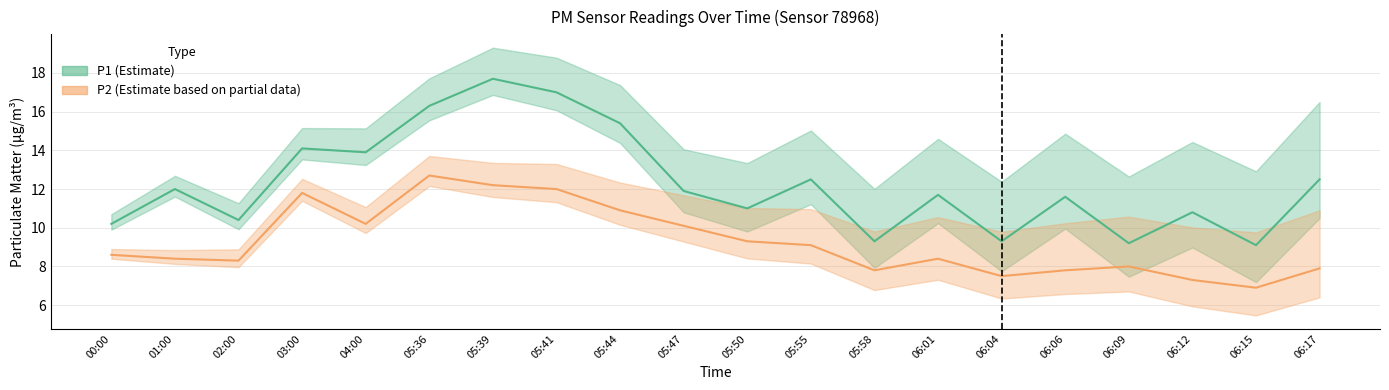

What is the minimum value for P1?

9.1